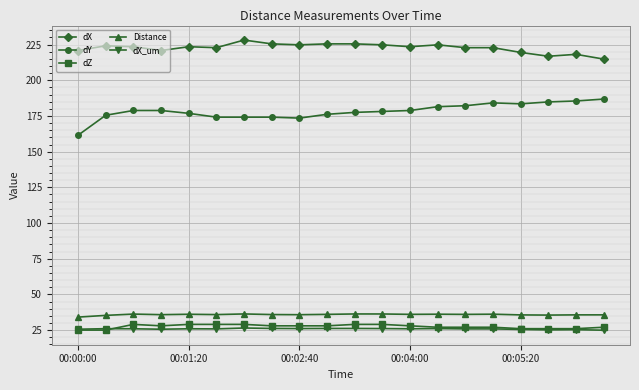

How many lines are shown in the chart?

5